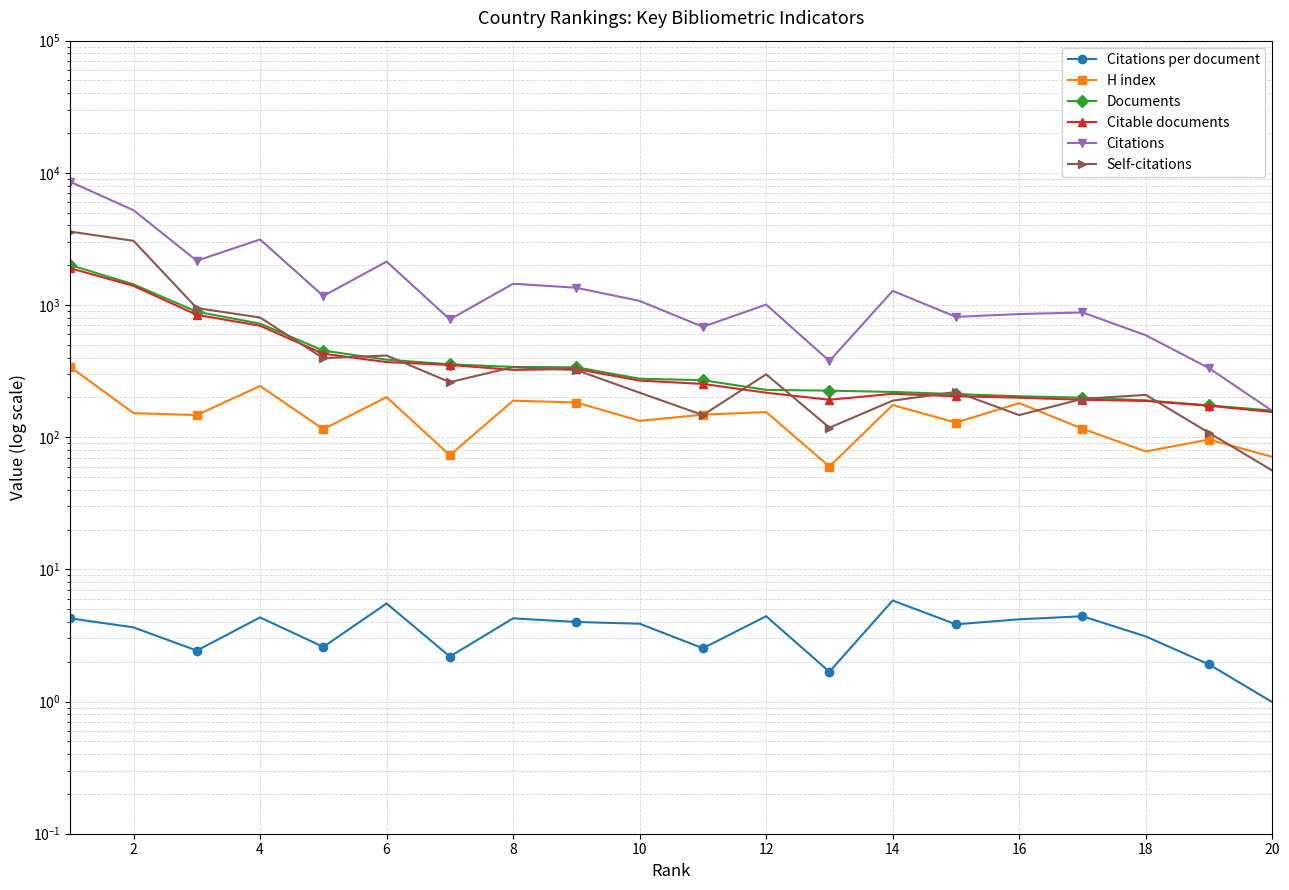

Which series changed the most between 2 and 6?

Citations